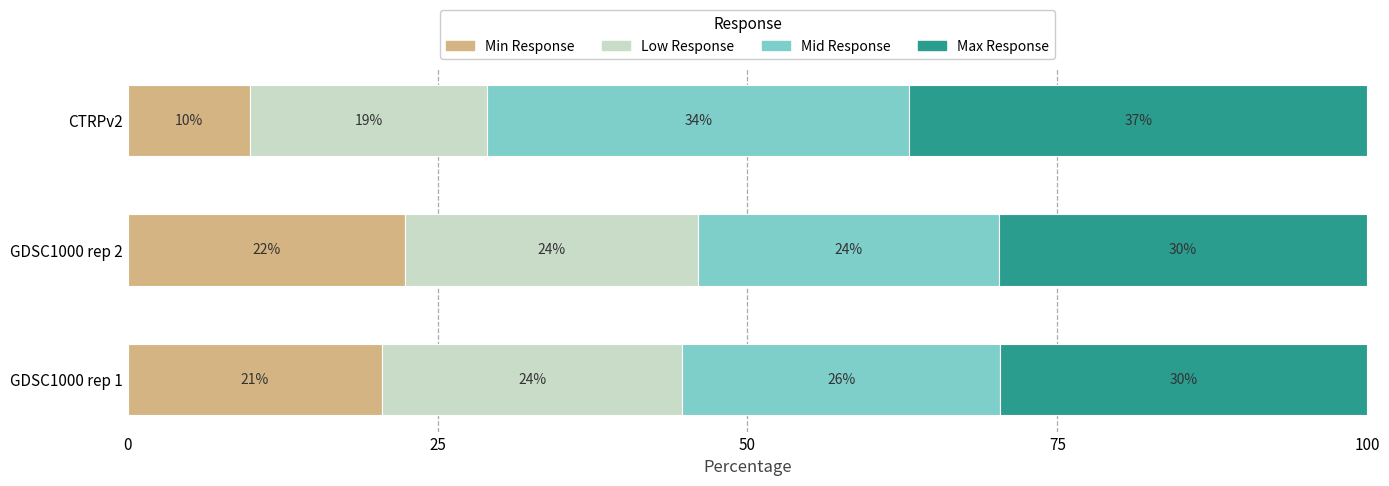

List the series in order of their overall mean, lowest first.

Min Response, Low Response, Mid Response, Max Response